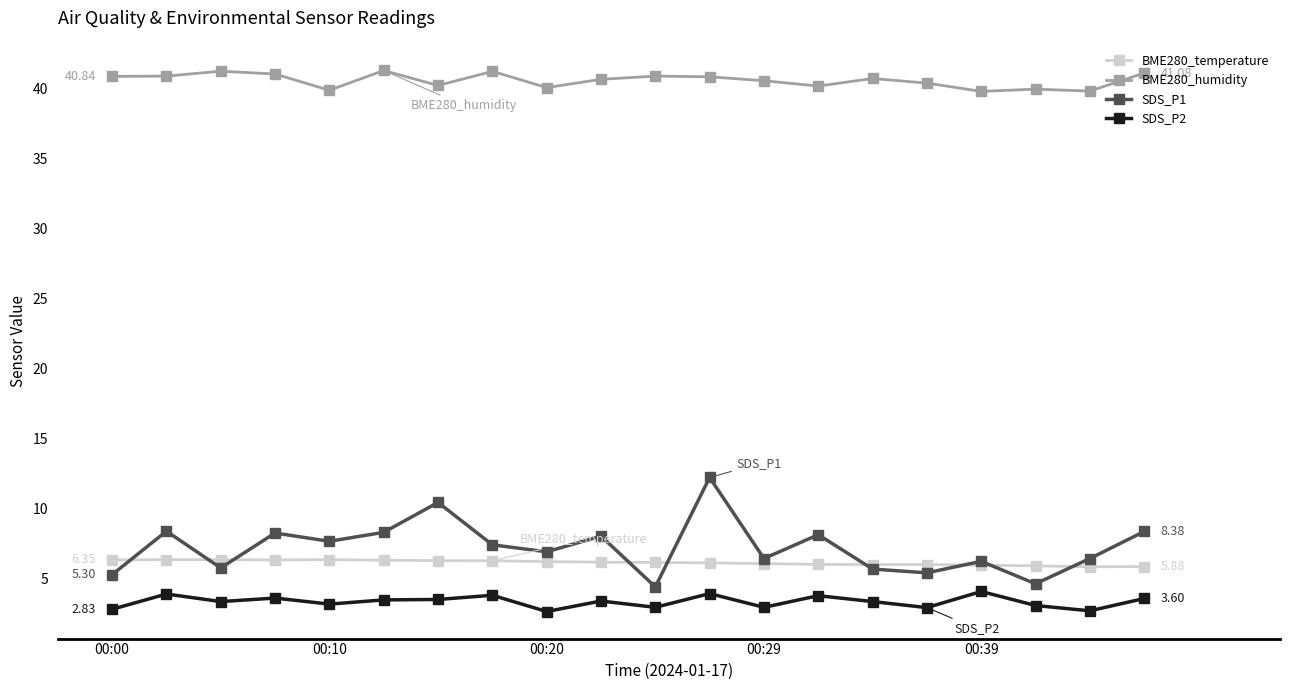

True or false: BME280_humidity and BME280_temperature intersect in this chart.

False